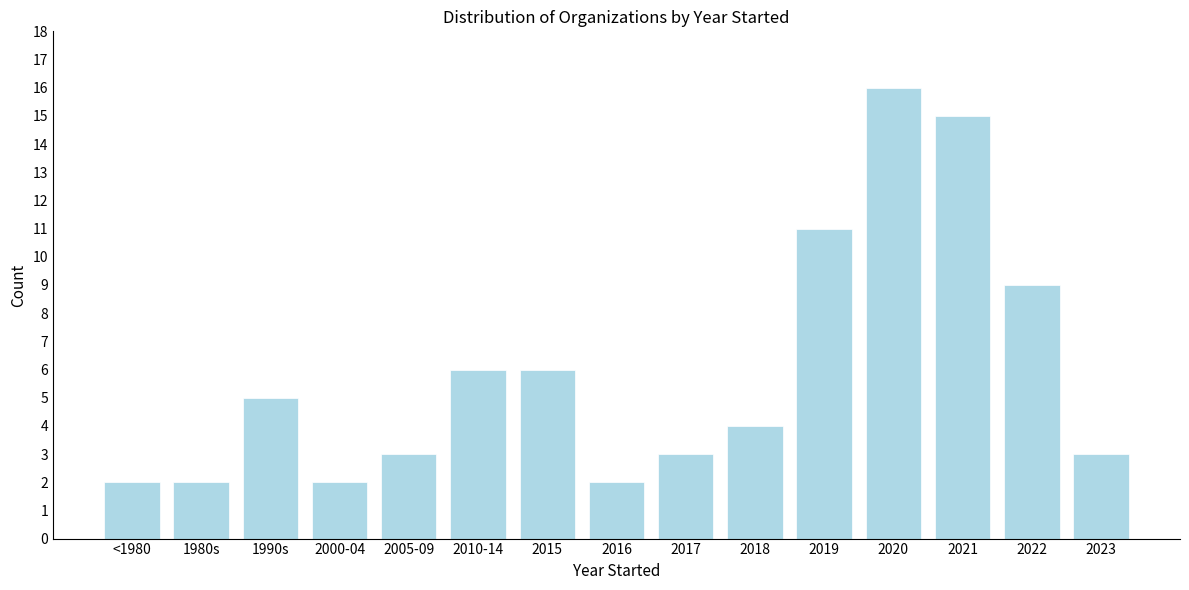

Reading left to right, what are all the values shown in this chart?

2	2	5	2	3	6	6	2	3	4	11	16	15	9	3